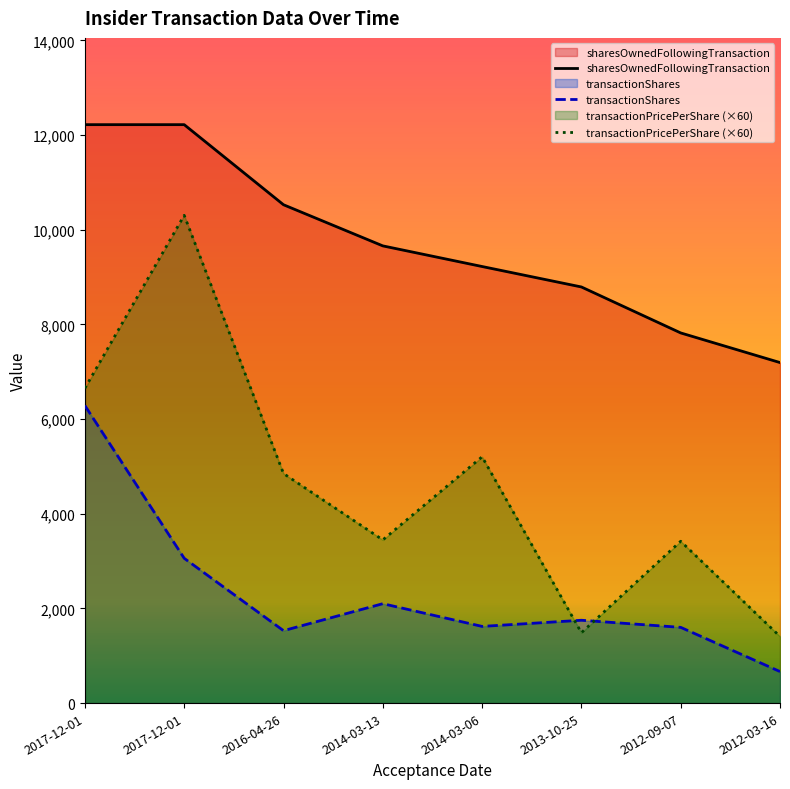

True or false: transactionShares and sharesOwnedFollowingTransaction intersect in this chart.

False